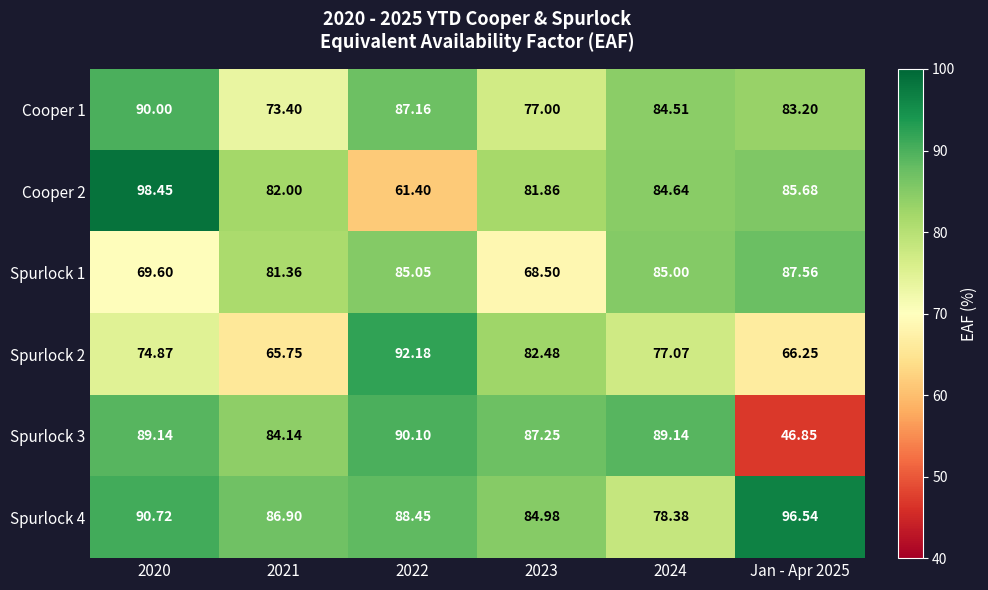

Count the number of data series in this chart.

6